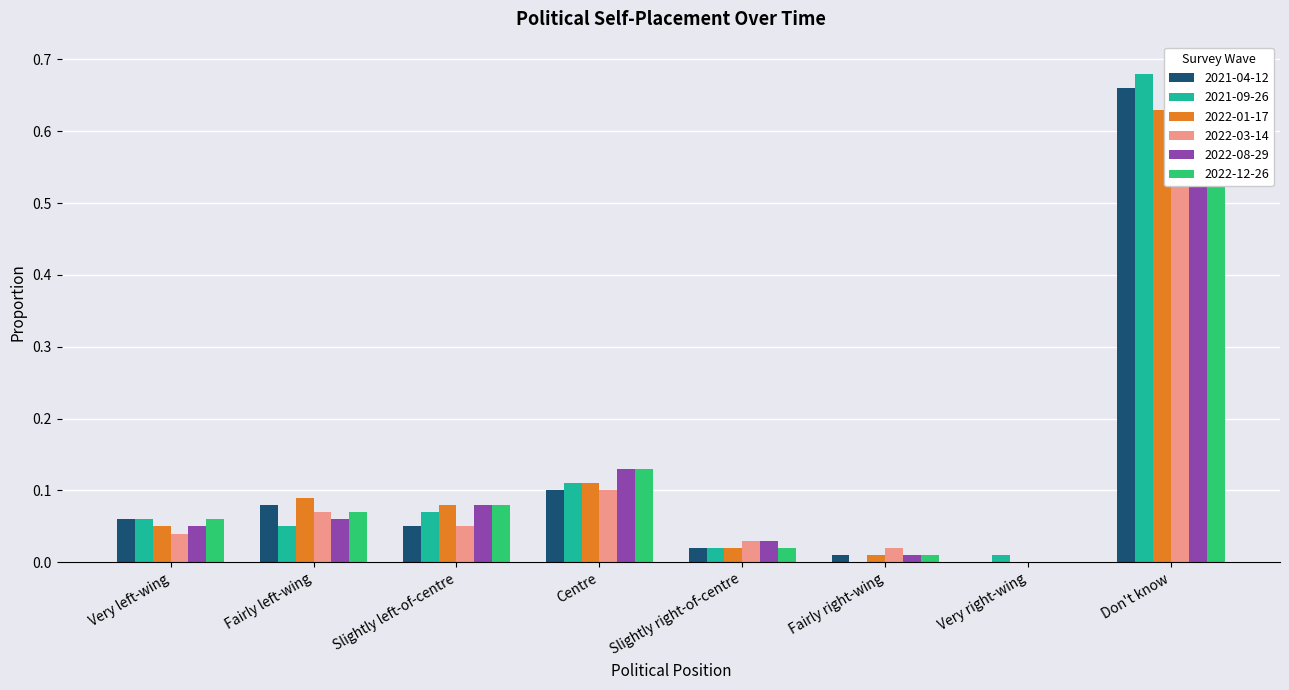

At which category does the chart reach its minimum across all series?

Very right-wing